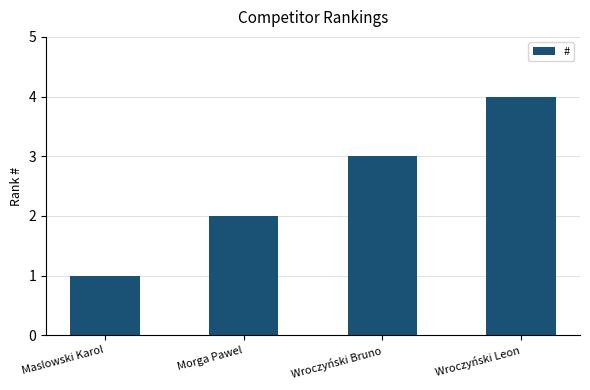

Where is the data nearest to the value 2?

Morga Pawel